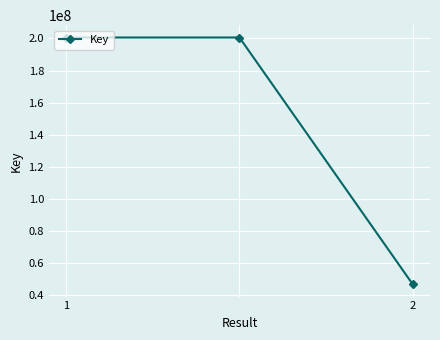

Is this an area chart (filled region under the line)?

No